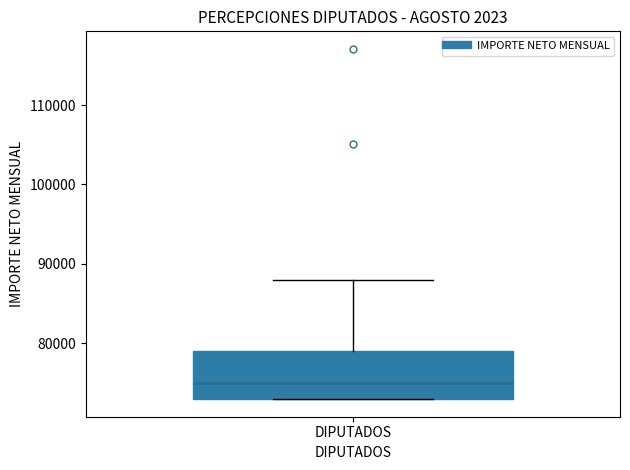

Where is the upper edge of the box for DIPUTADOS on the y-axis? The values are not printed on the chart, so give them approximately, as read against the axis.

79000